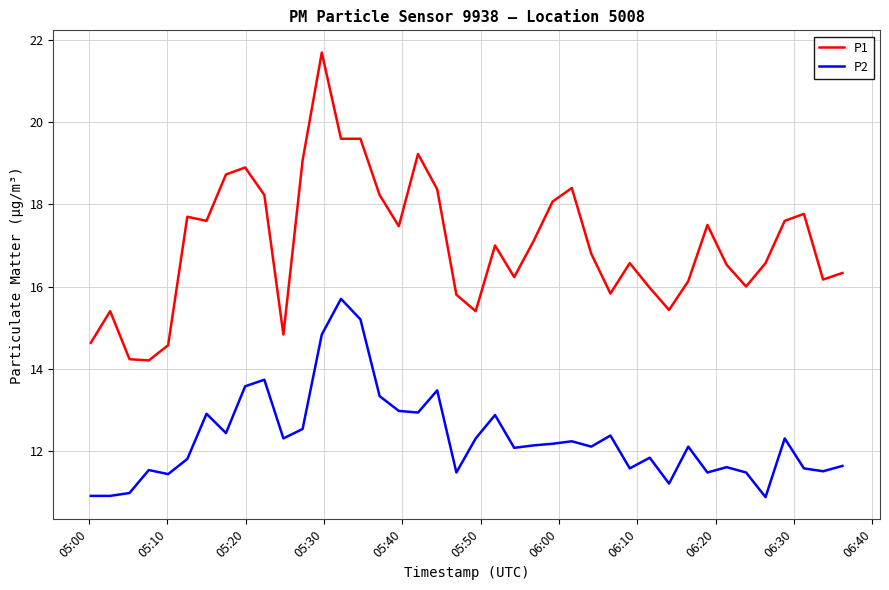

What is the greatest value displayed?

21.7